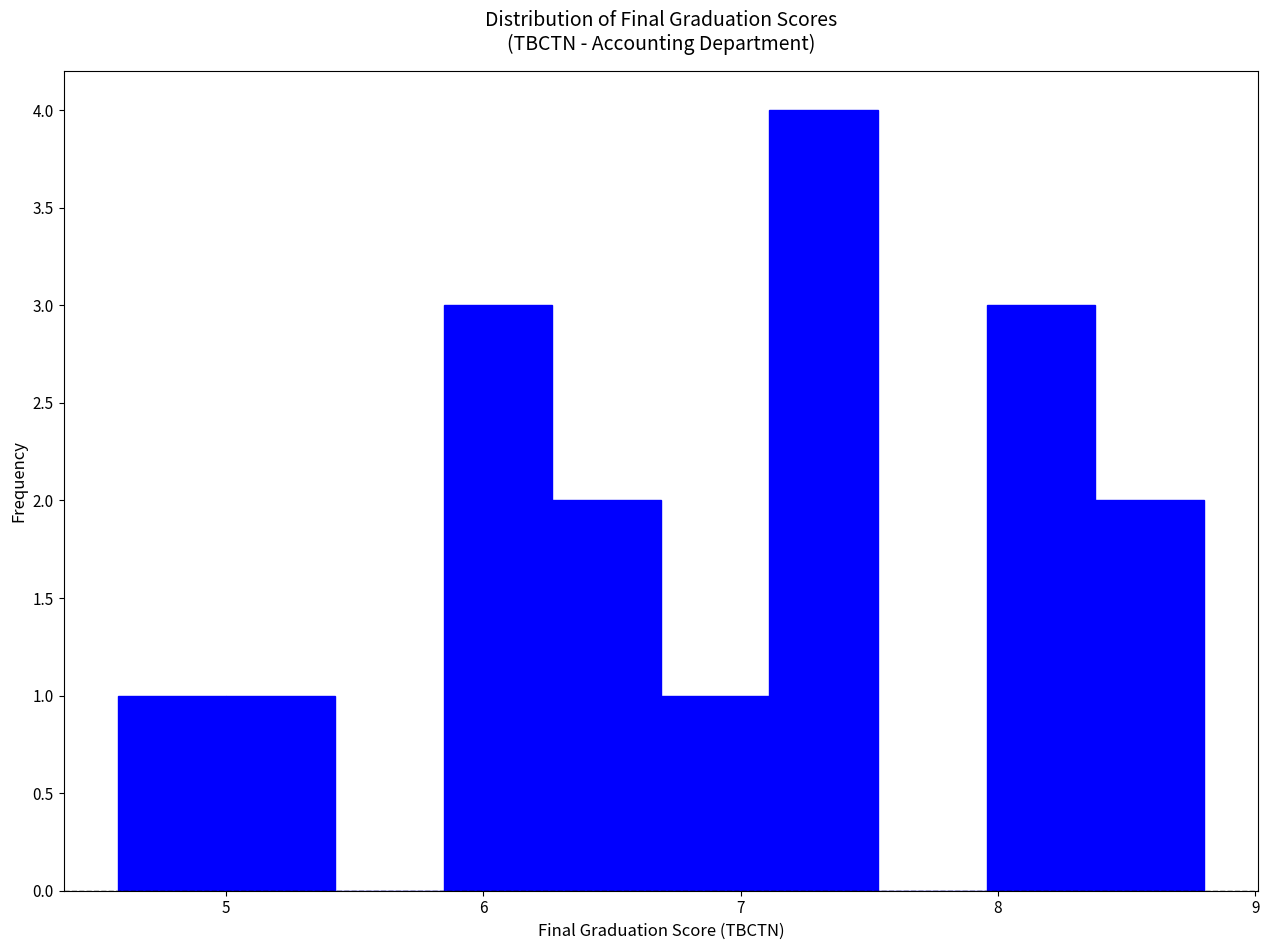

Reading left to right, transcribe this chart: for each bar, give the range it covers on the x-axis and its height. Neither the bar edges nor the heights are printed on the chart, so give them approximately, as read against the axes.

4.6 to 5.0: 1
5.0 to 5.4: 1
5.4 to 5.8: 0
5.8 to 6.3: 3
6.3 to 6.7: 2
6.7 to 7.1: 1
7.1 to 7.5: 4
7.5 to 8.0: 0
8.0 to 8.4: 3
8.4 to 8.8: 2